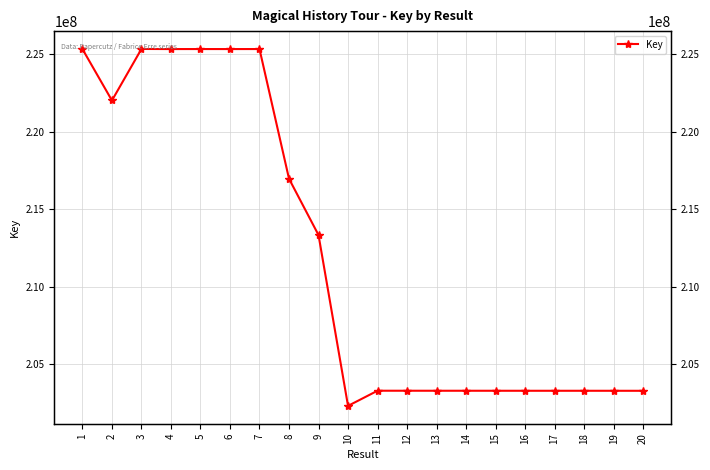

Does the chart have visible grid lines?

Yes